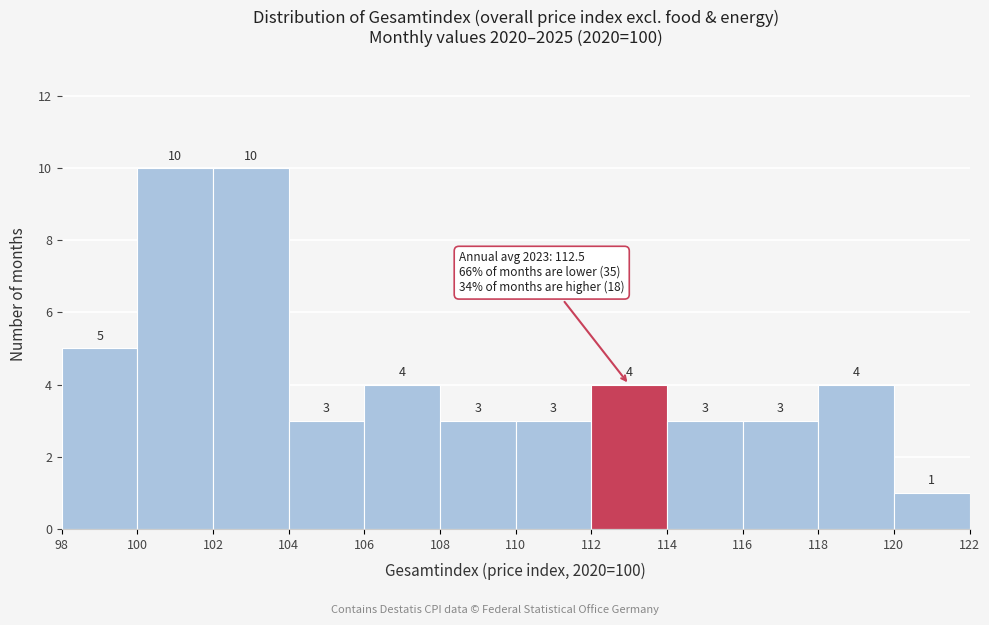

Reading left to right, list every bar in this chart as the range it spans on the x-axis followed by its height.

98 to 100: 5
100 to 102: 10
102 to 104: 10
104 to 106: 3
106 to 108: 4
108 to 110: 3
110 to 112: 3
112 to 114: 4
114 to 116: 3
116 to 118: 3
118 to 120: 4
120 to 122: 1